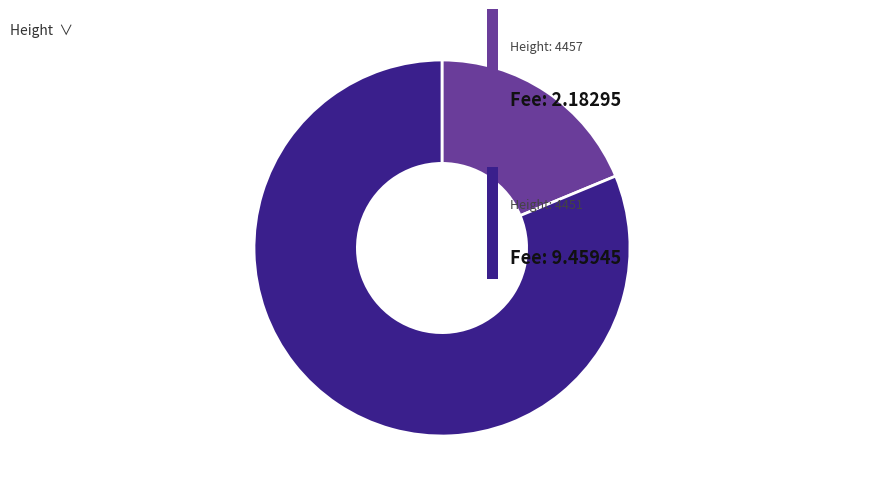

Is there a majority slice in this chart?

Yes